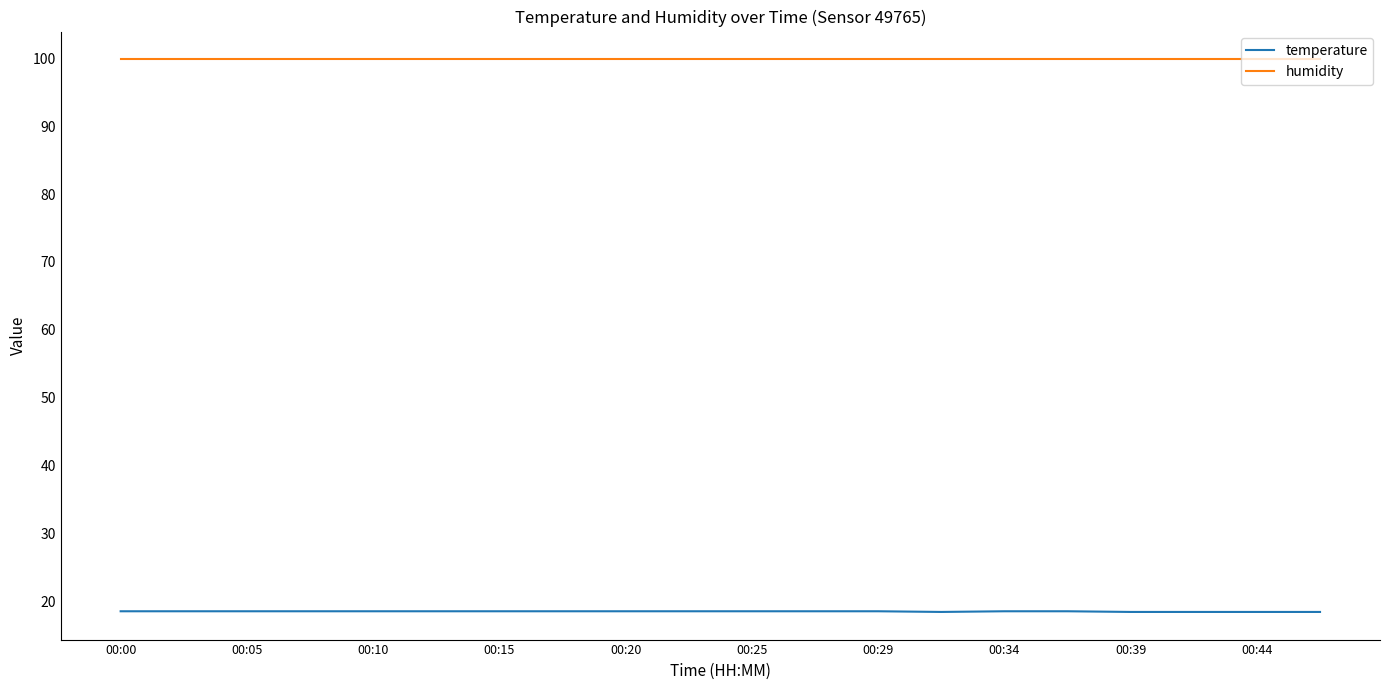

Which series has the largest total across all categories?

humidity